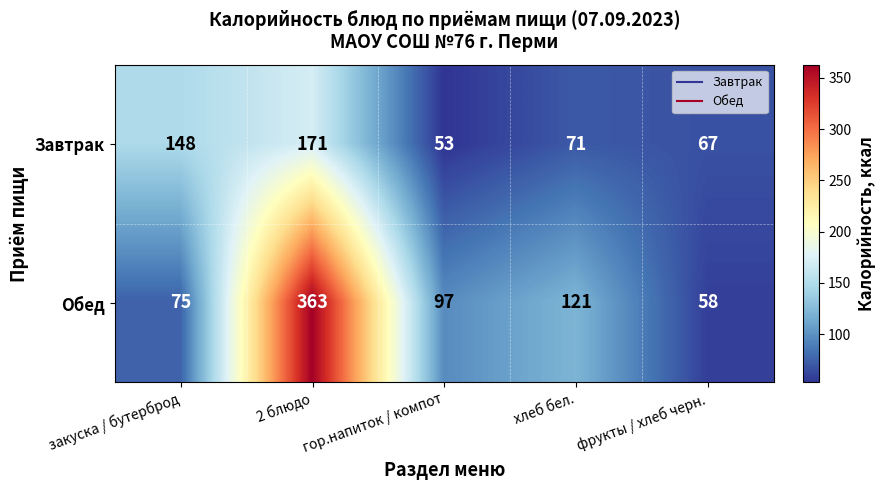

Where is Завтрак nearest to the value 112?

закуска / бутерброд